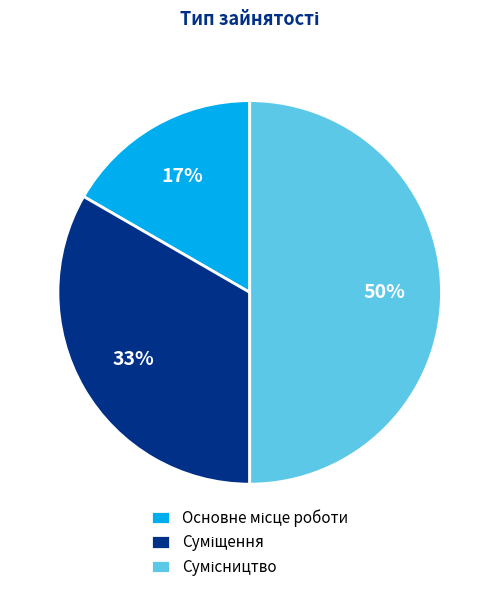

To the nearest percent, what is the average slice percentage?

33%